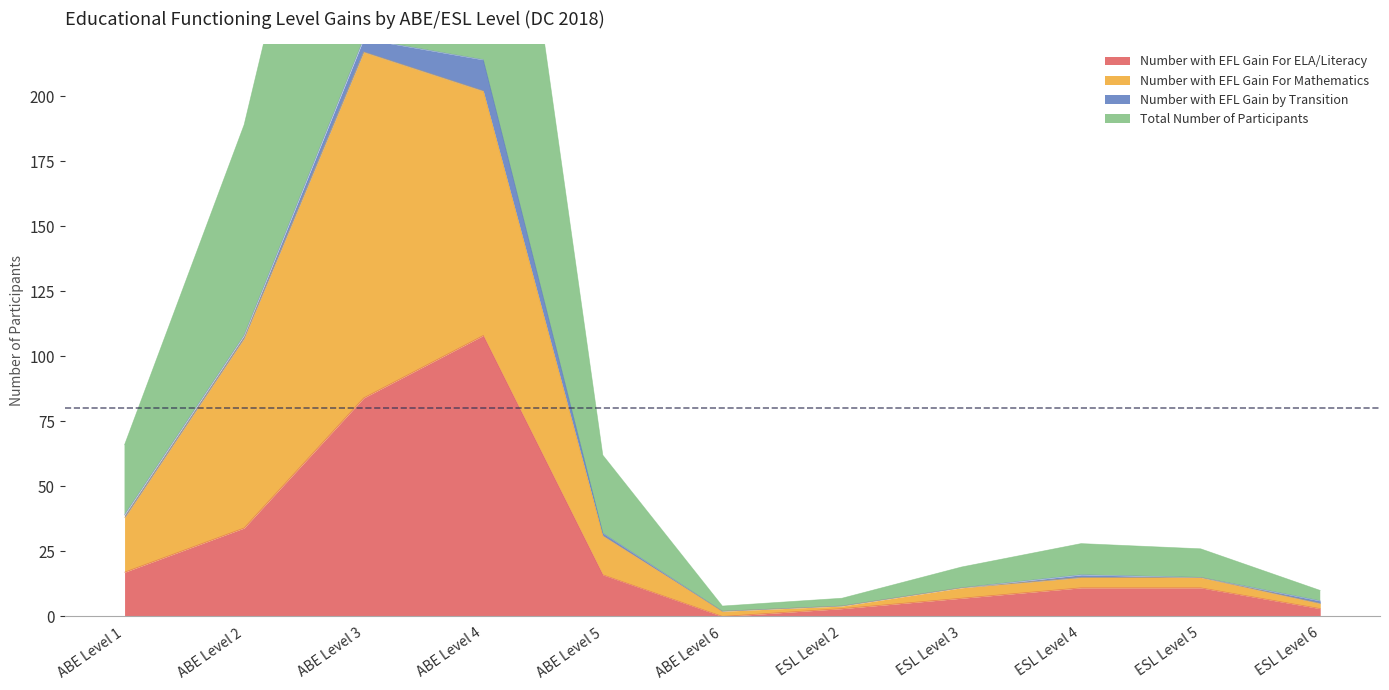

What is the highest value of the Number with EFL Gain For ELA/Literacy series?

108